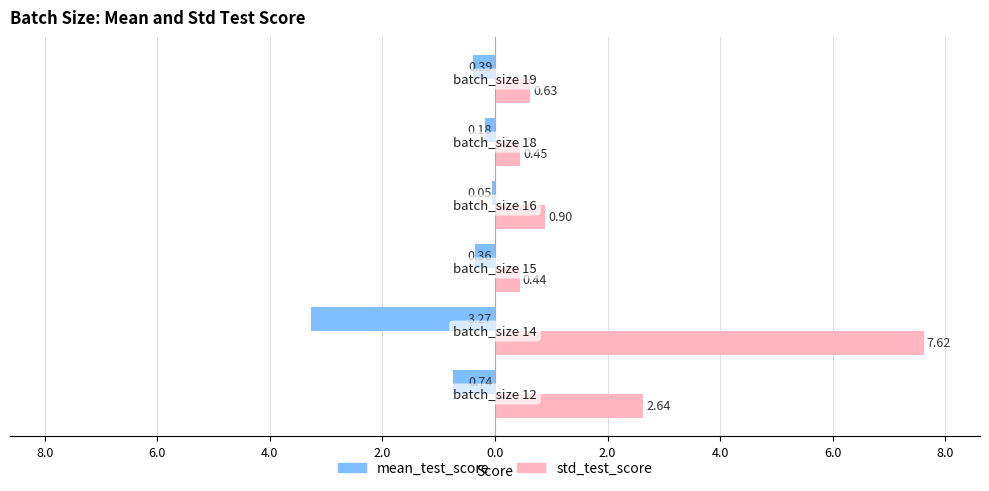

What are all the series names shown in the legend?

mean_test_score, std_test_score